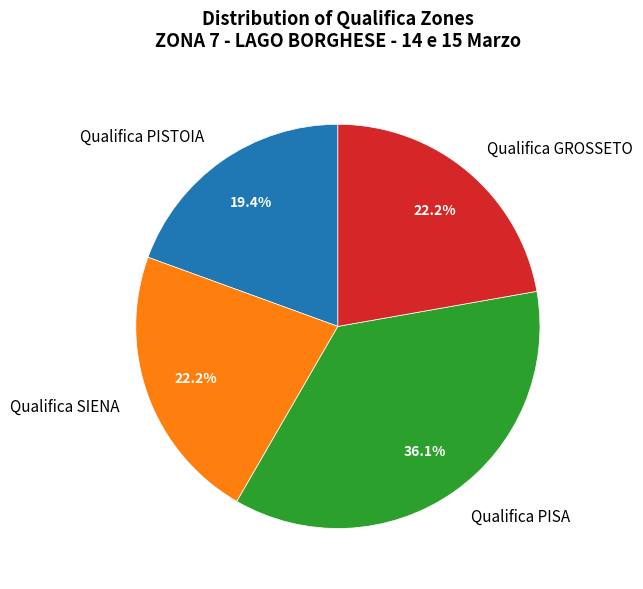

Which has a higher value, Qualifica PISA or Qualifica GROSSETO?

Qualifica PISA